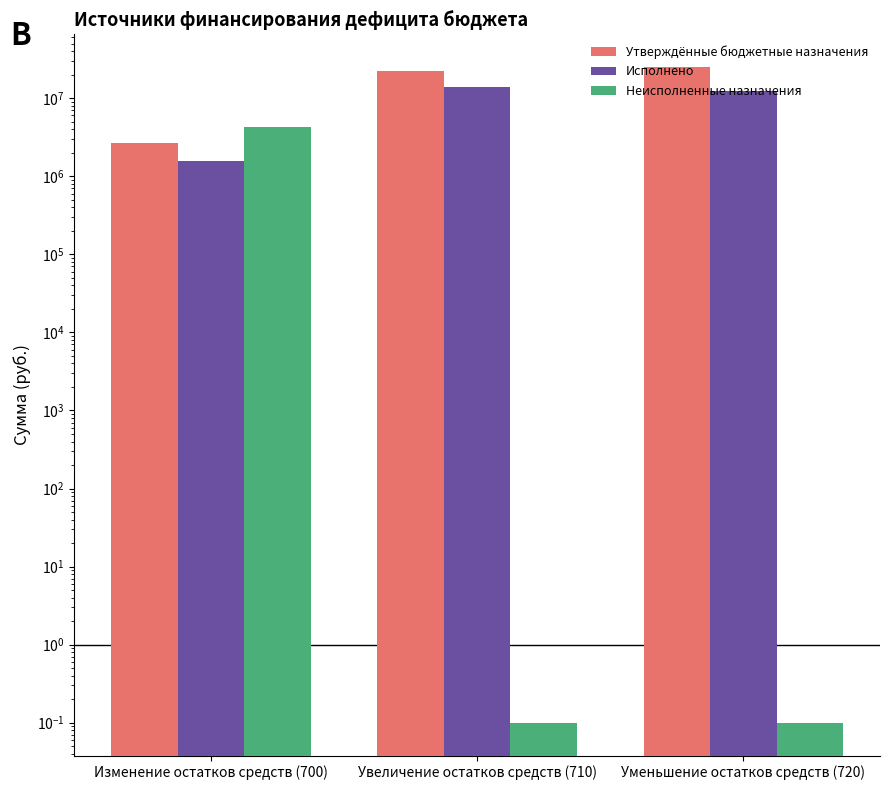

Count the number of data series in this chart.

3